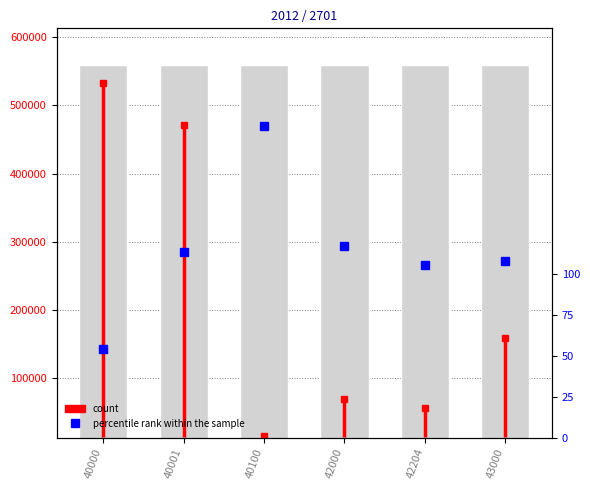

The chart shows a value of 108.1 at 43000. True or false?

True